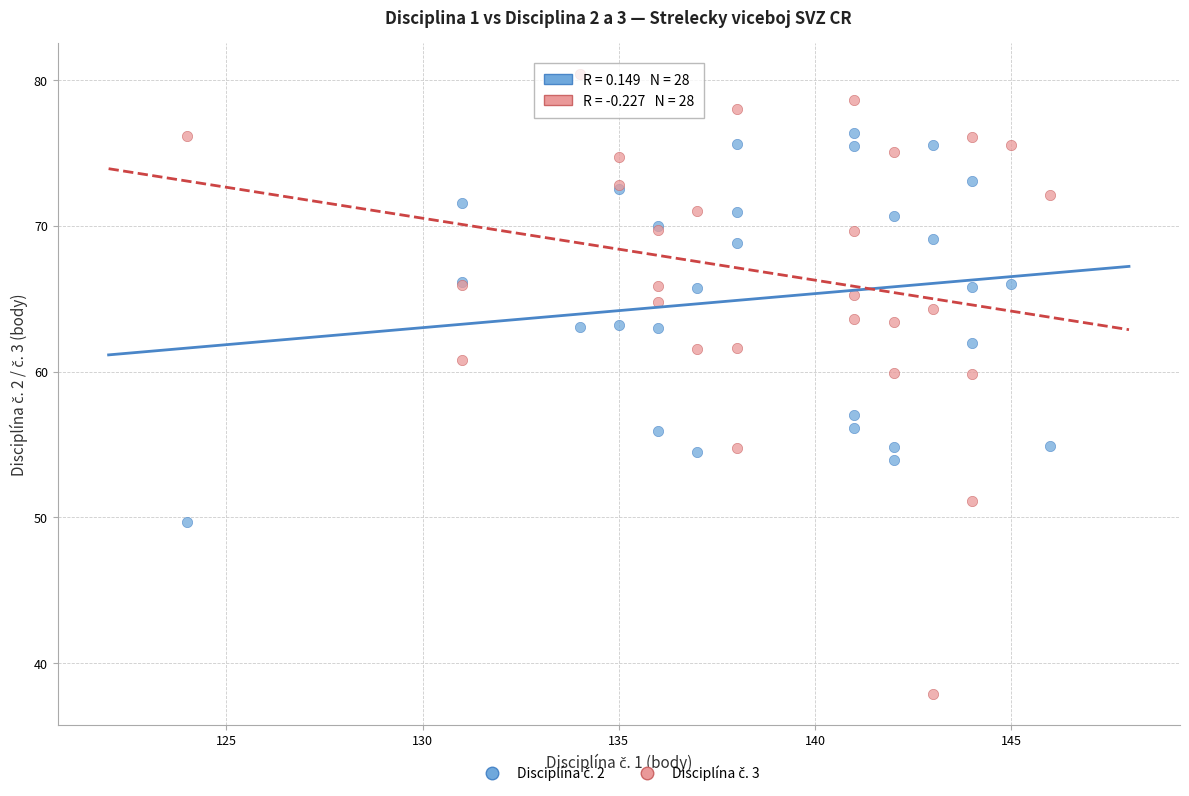

What is the X range (max minus min) for the scatter plot?

22.0